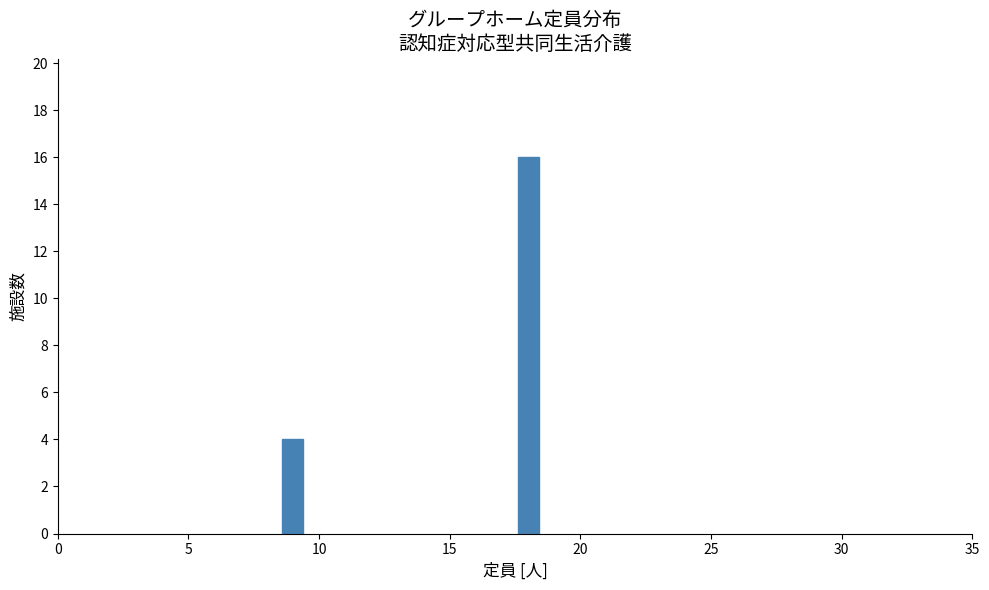

Reading left to right, list all the values displayed in this chart.

10=4	20=16